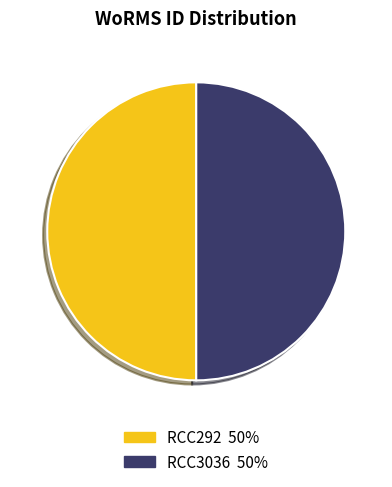

Approximately how many times larger is the value at RCC292 compared to RCC3036?

1.0